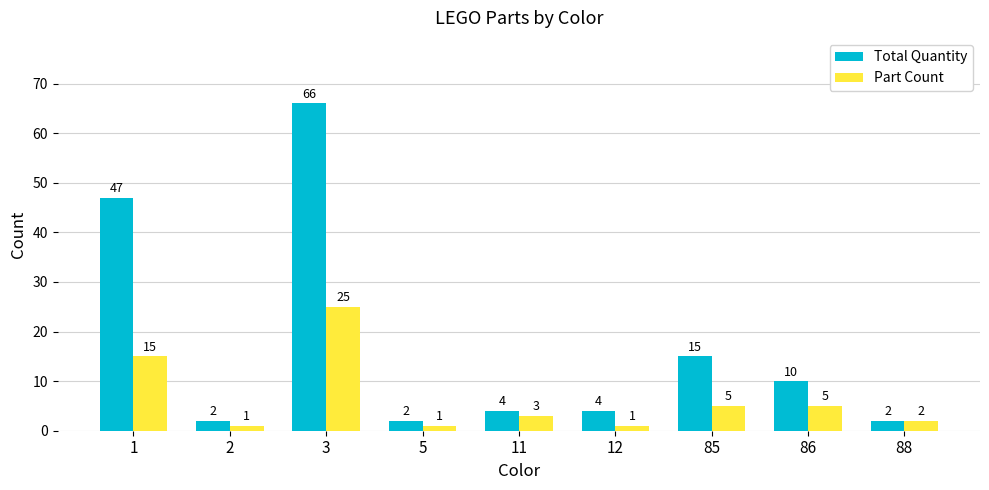

What is the maximum value for Part Count?

25